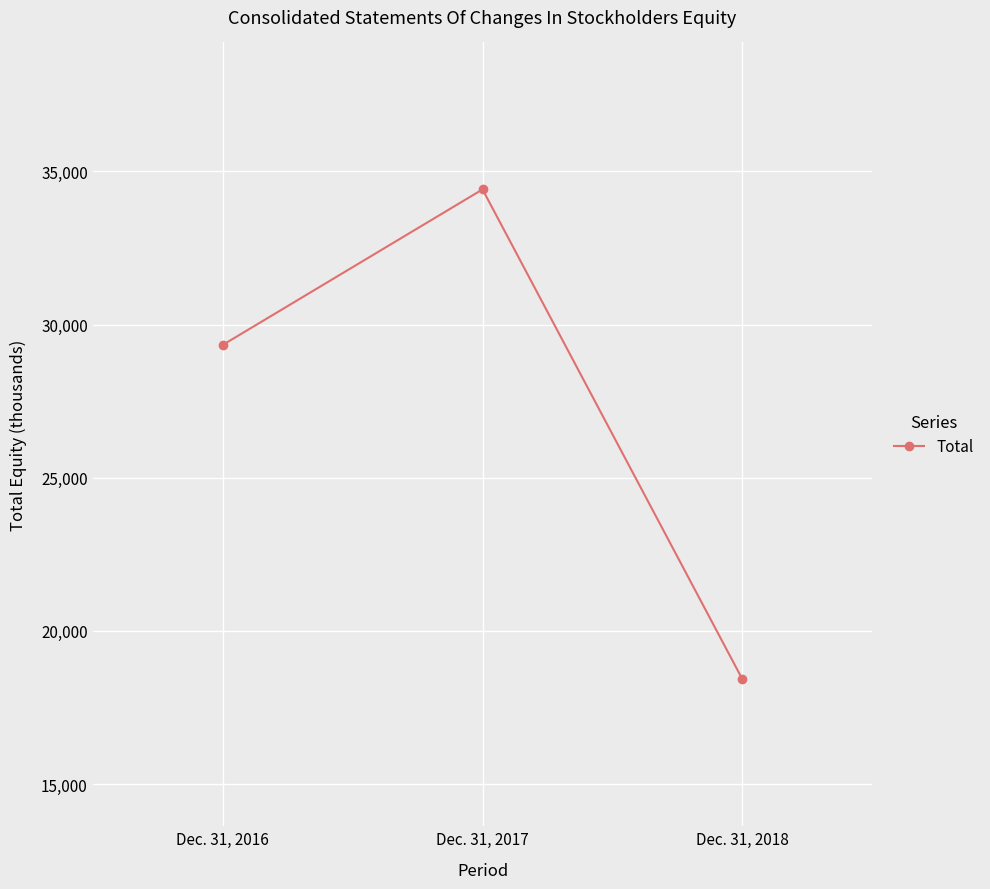

Reading right to left, transcribe all the data shown in this chart.

Dec. 31, 2018=18420	Dec. 31, 2017=34413	Dec. 31, 2016=29334